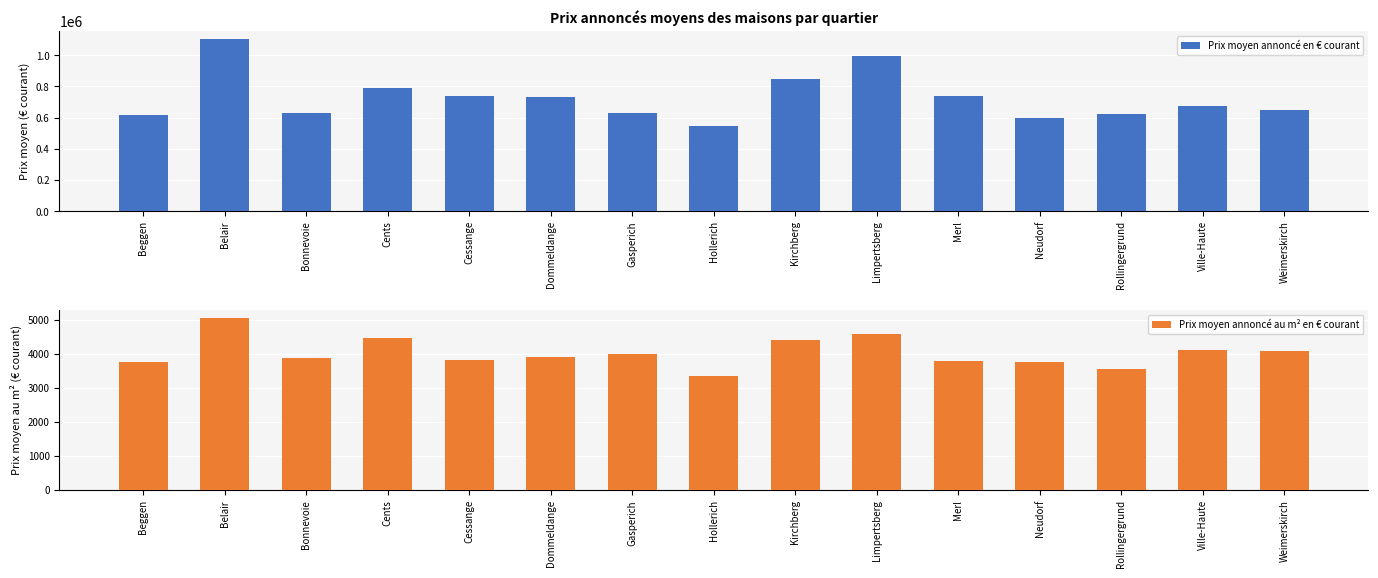

Between Gasperich and Hollerich, which is larger?

Gasperich